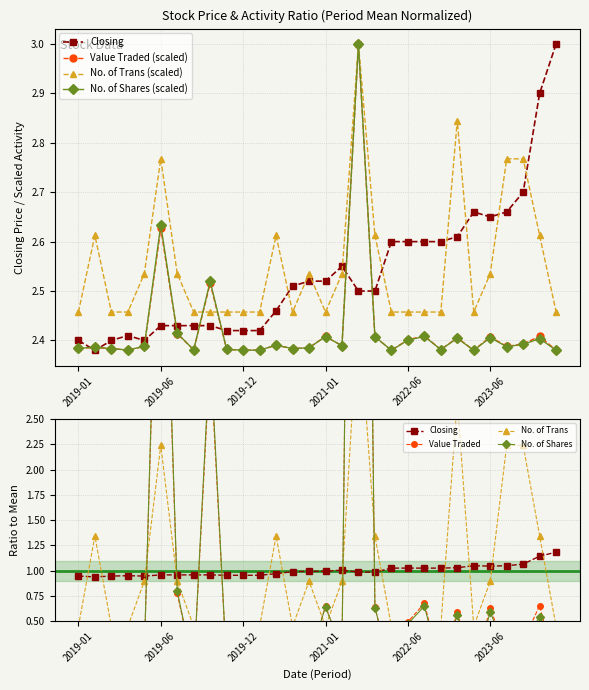

Which category has the lowest value across all series?

2019-01